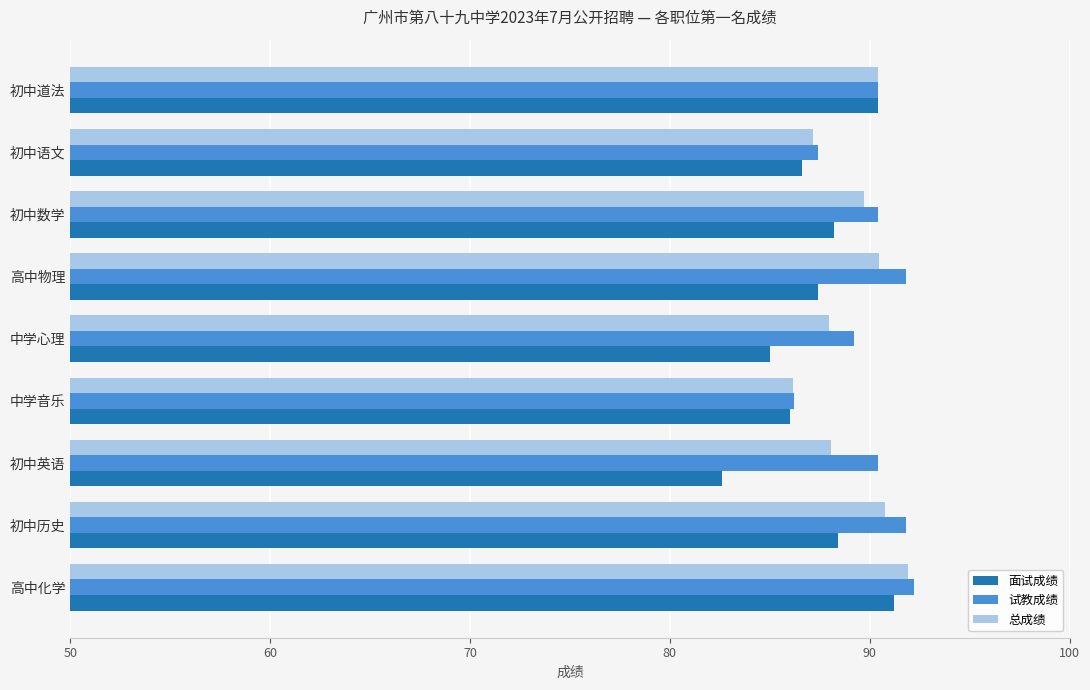

What value does the 试教成绩 series have at 中学心理?

89.2